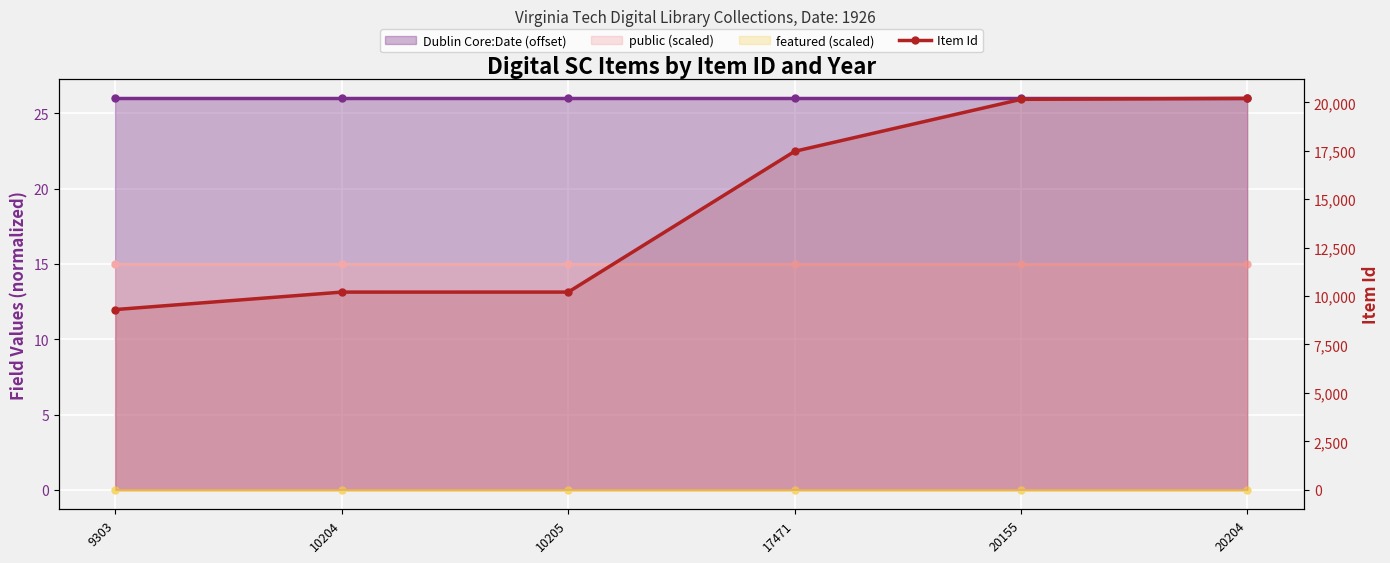

What is the difference between the second highest and minimum values in the Item Id series?

10852